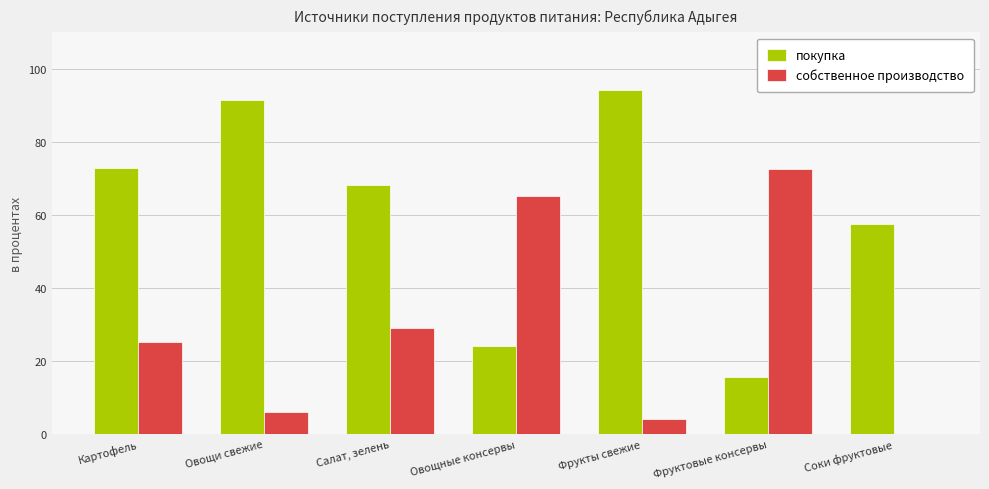

What is the sum of the собственное производство values at Салат, зелень and Картофель?

54.3